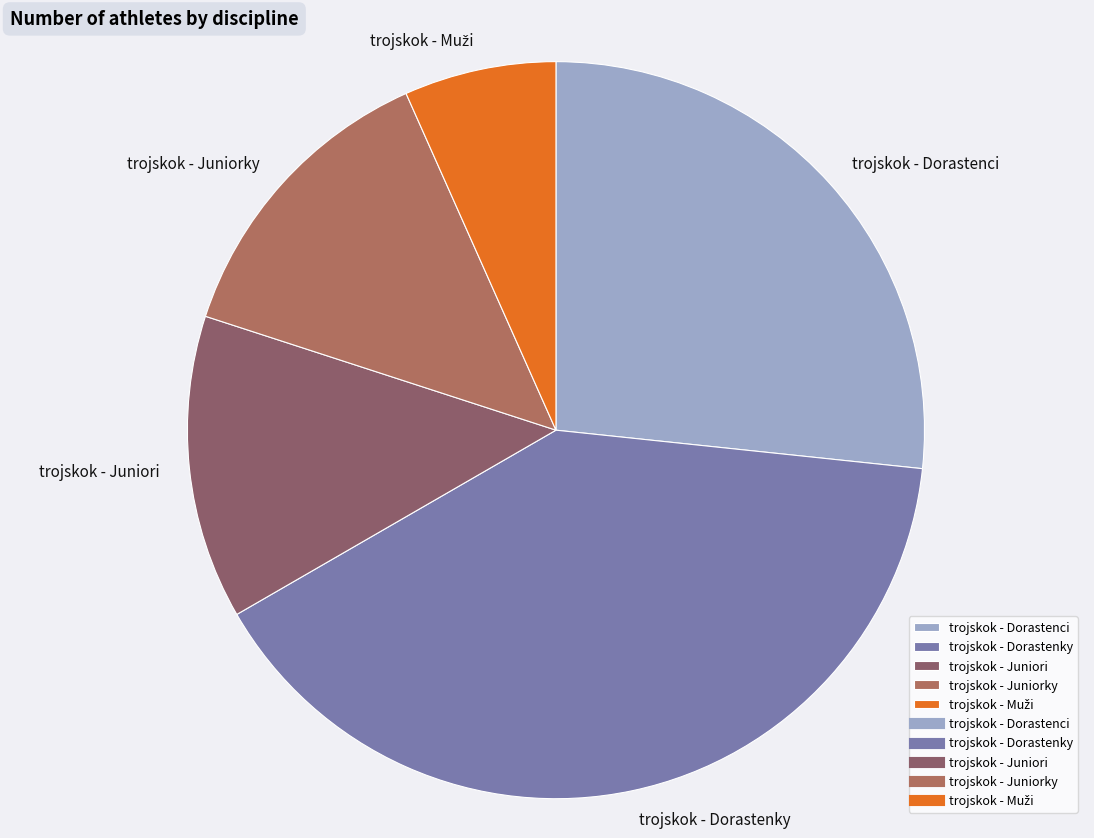

Which slice is the largest?

trojskok - Dorastenky